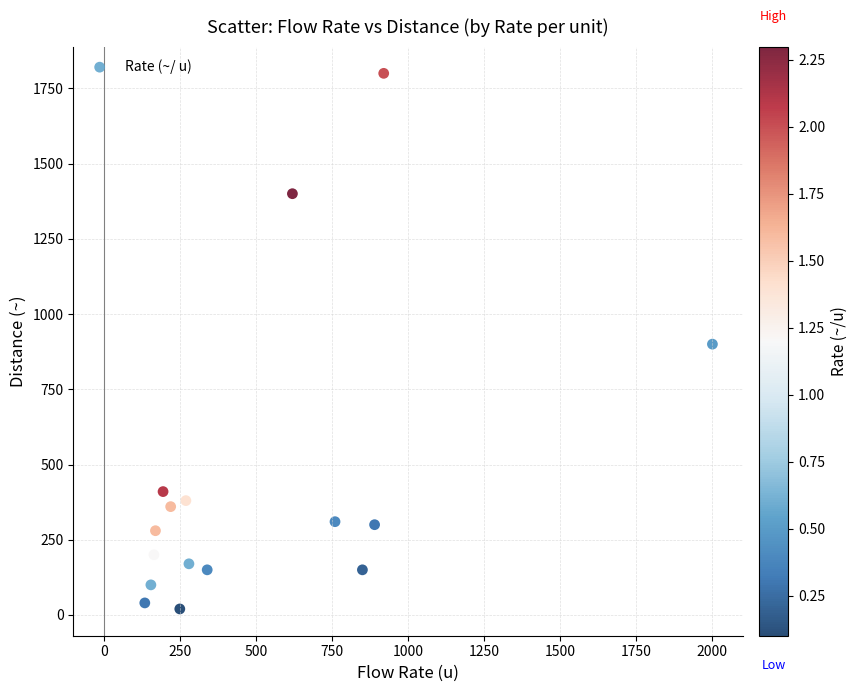

What is the range of X values (max minus min)?

1865